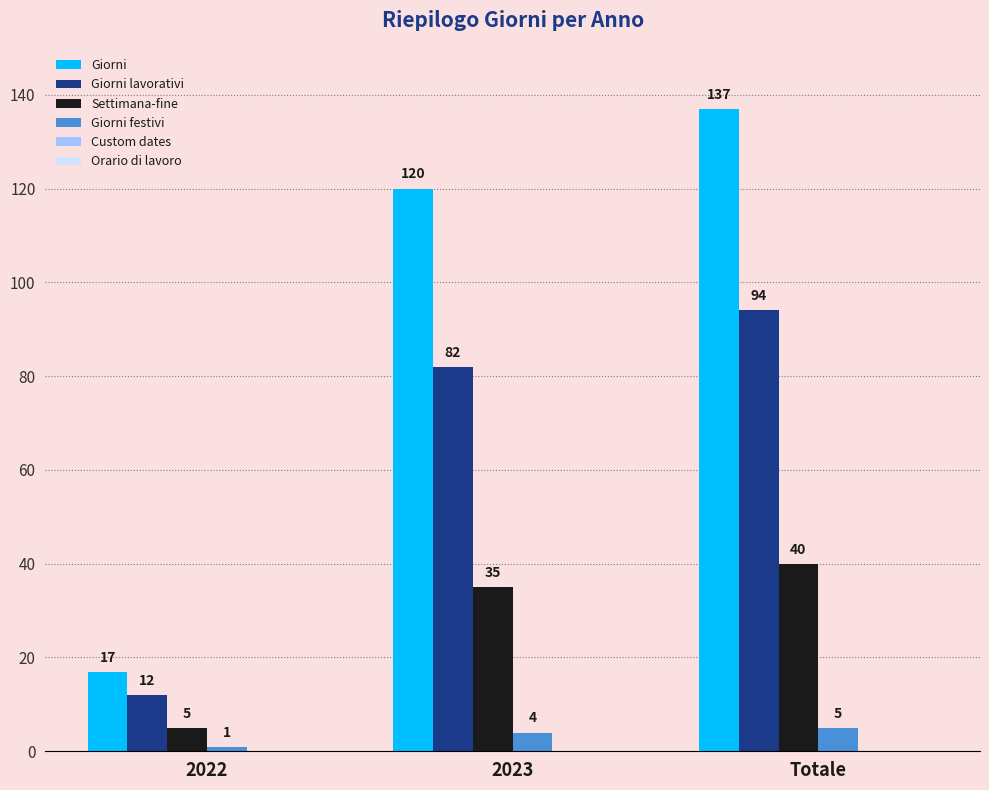

What is the greatest value displayed?

137